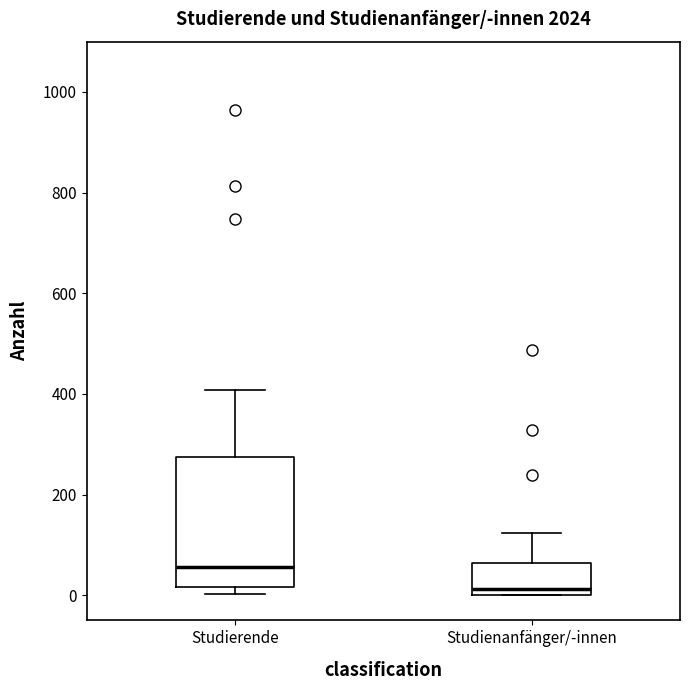

Reading left to right, transcribe this box plot: for each box, give where its median line is, the range the box spans, and where its two whiskers end, as read against the y-axis. The values are not printed on the chart, so give them approximately, as read against the axis.

Studierende: median 60, box 20 to 280, whiskers 0 to 400
Studienanfänger/-innen: median 20, box 0 to 60, whiskers 0 to 120